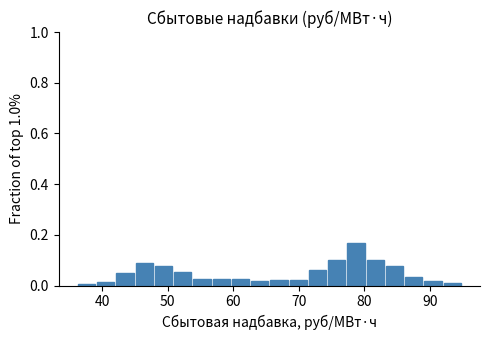

Read against the x-axis, roughly where is the centre of the tallest bar?

79